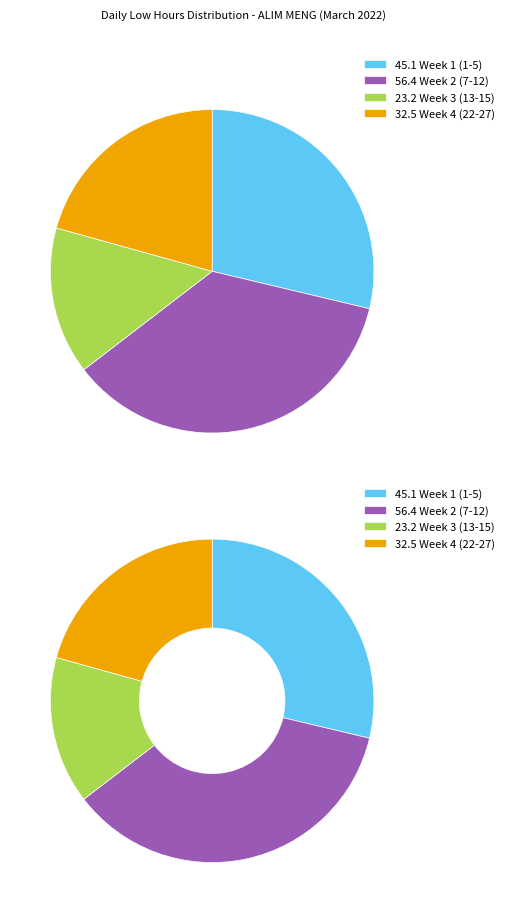

True or false: 14-Mon accounts for 1% of the total.

False